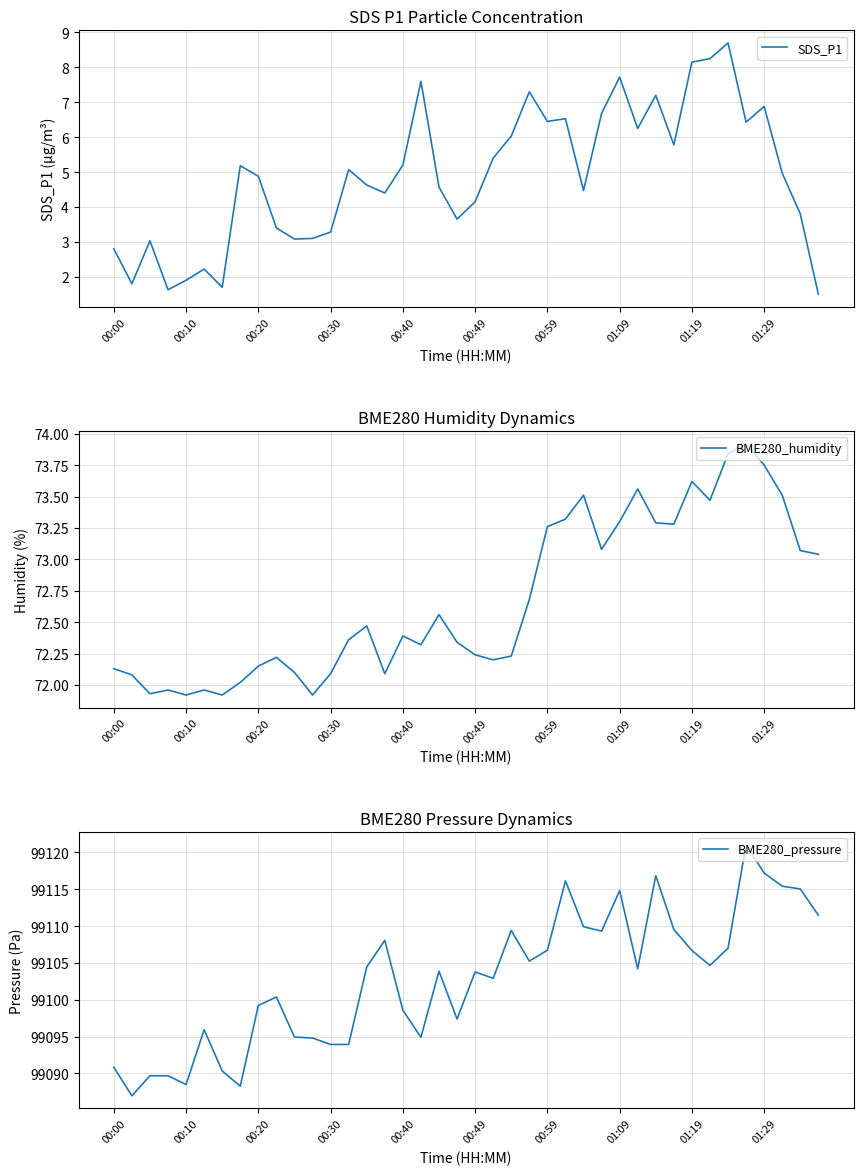

True or false: BME280_humidity has a value of 72.1 at 00:00.

True